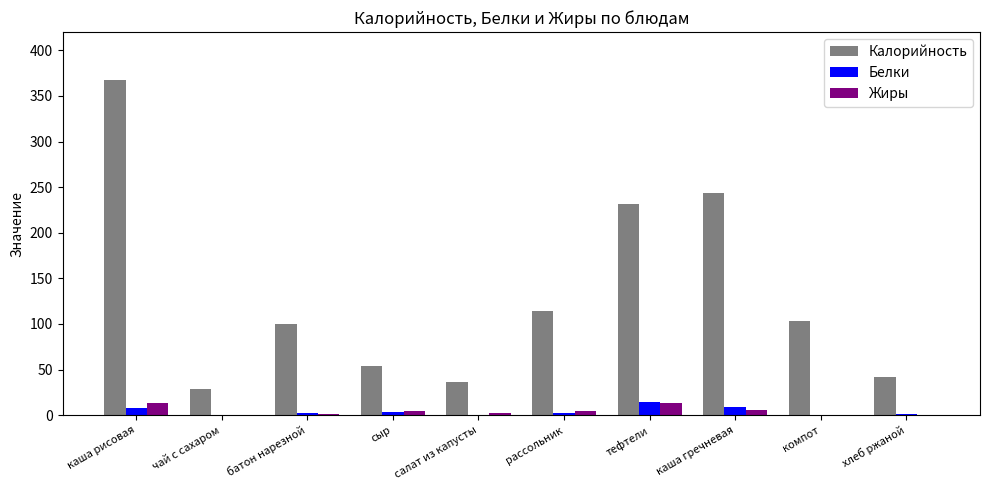

At which label is Калорийность closest to 198?

тефтели